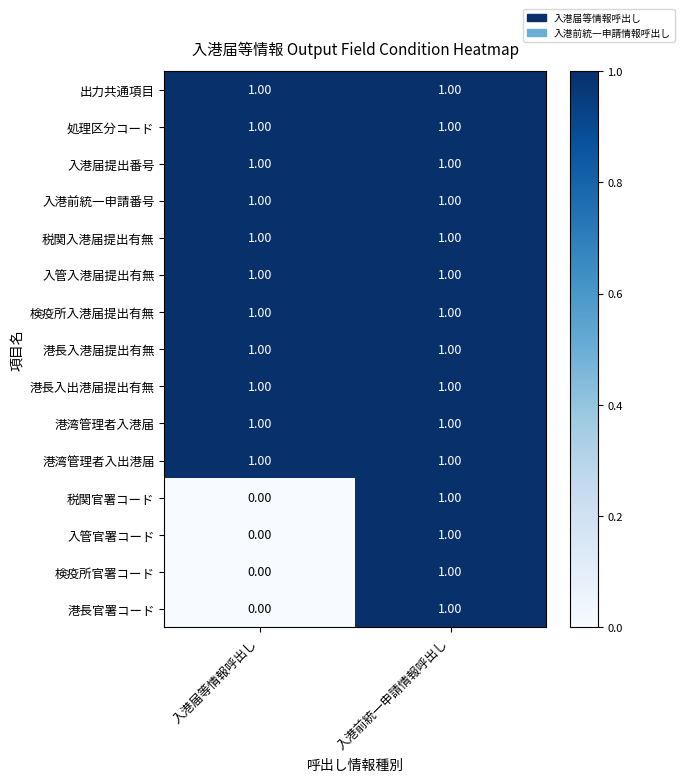

List the labels in order of 港長官署コード value, smallest first.

入港届等情報呼出し, 入港前統一申請情報呼出し